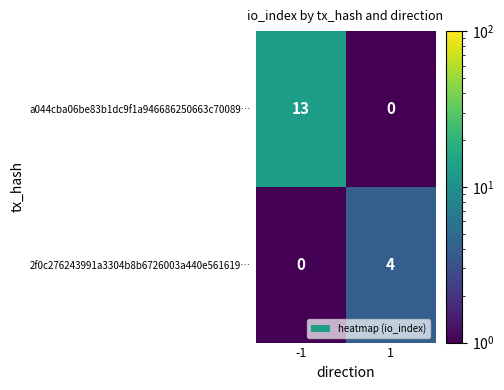

How many series are shown in this chart?

2